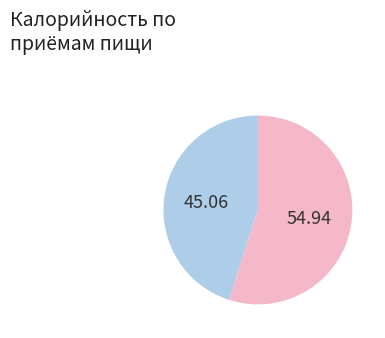

Is there a majority slice in this chart?

Yes